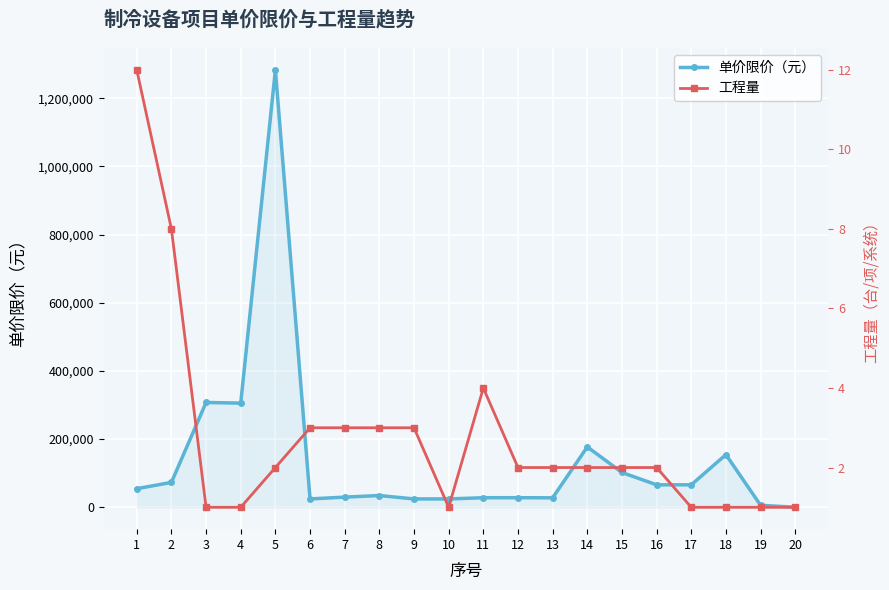

Is the value of 单价限价（元） at 10 greater than the value of 工程量 at 6?

Yes